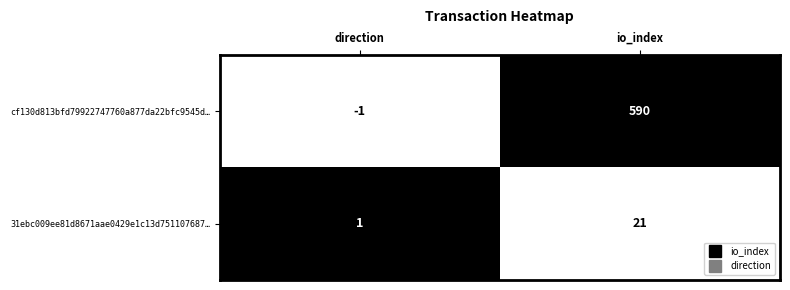

How many distinct data groups are displayed?

2